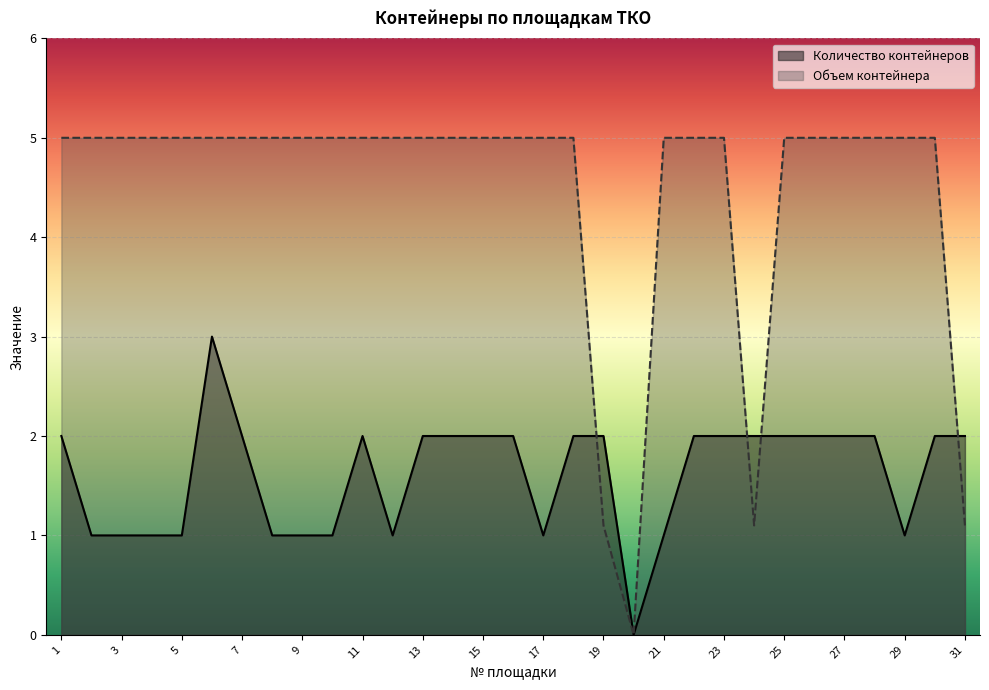

The value of Количество контейнеров at 11 is 2.0. True or false?

True